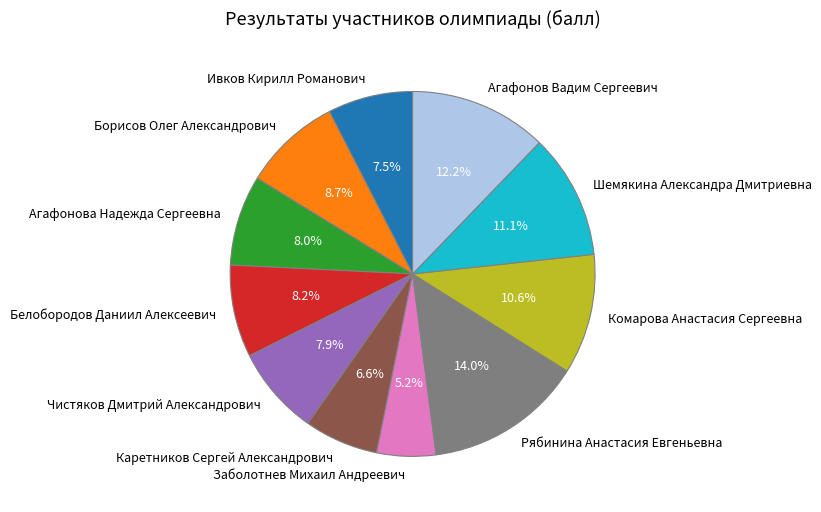

To the nearest percent, what percentage of the pie is Борисов Олег Александрович?

9%